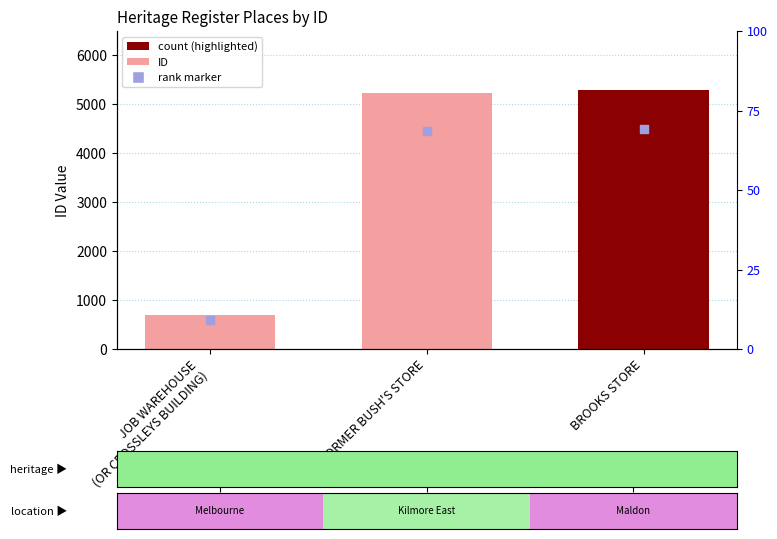

Approximately how many times larger is the value at JOB WAREHOUSE
(OR CROSSLEYS BUILDING) compared to FORMER BUSH'S STORE?

0.1